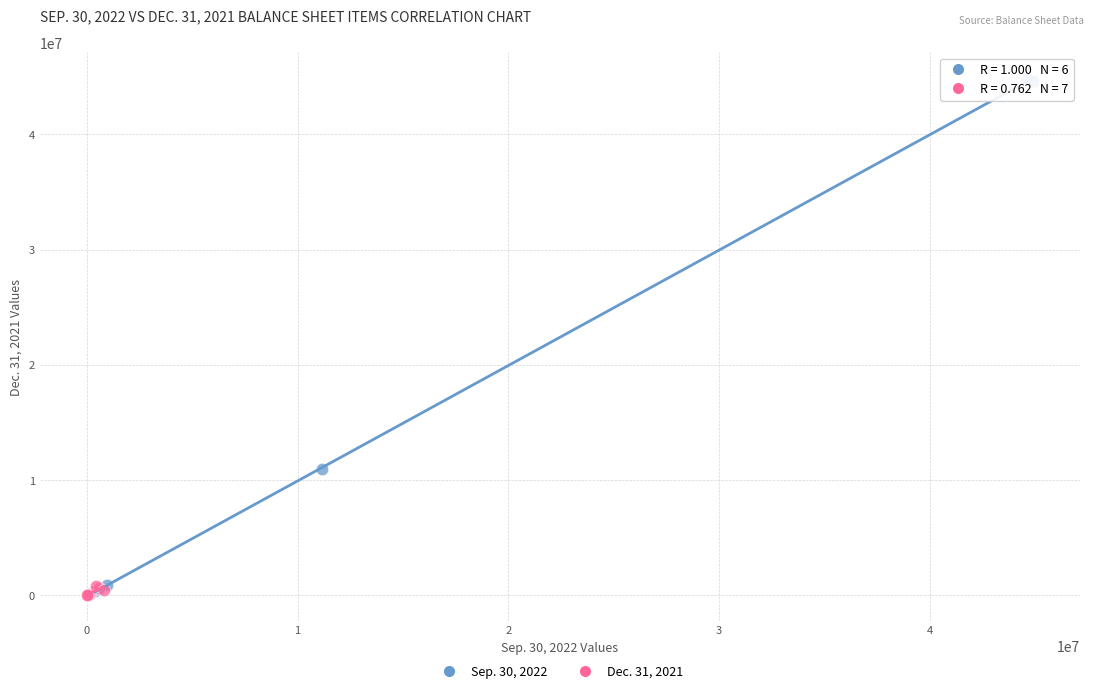

What are all the series names shown in the legend?

Sep. 30, 2022, Dec. 31, 2021